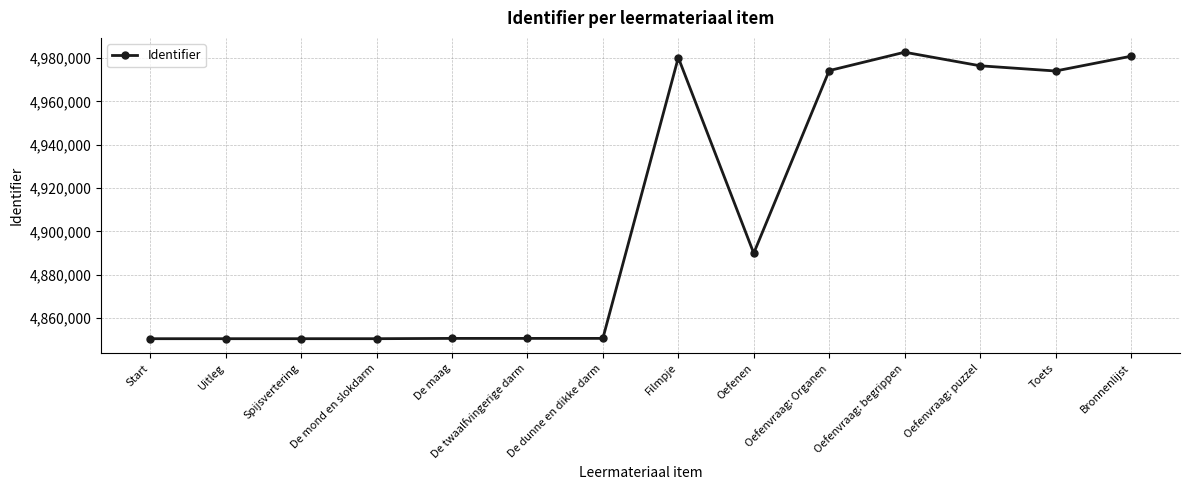

What is the ratio of the value at Filmpje to the value at Bronnenlijst?

1.0